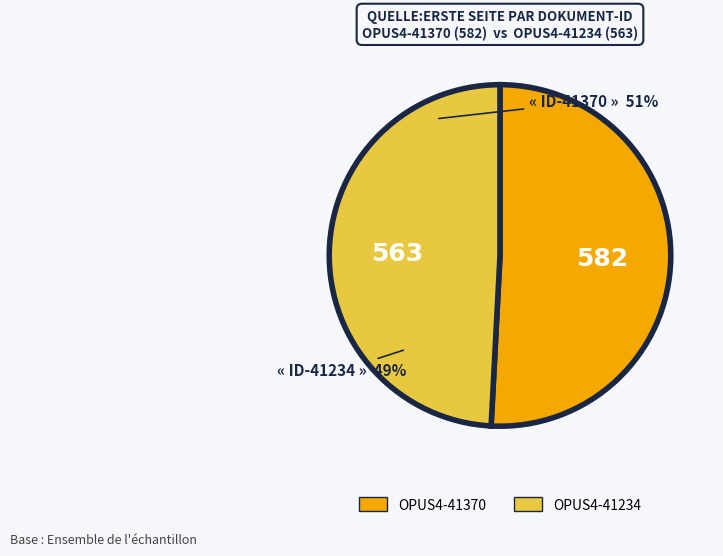

What is the majority slice?

OPUS4-41370